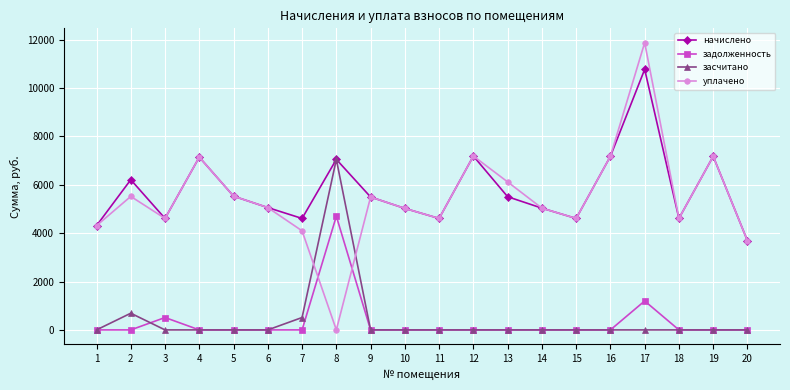

At which label does уплачено reach its minimum?

8